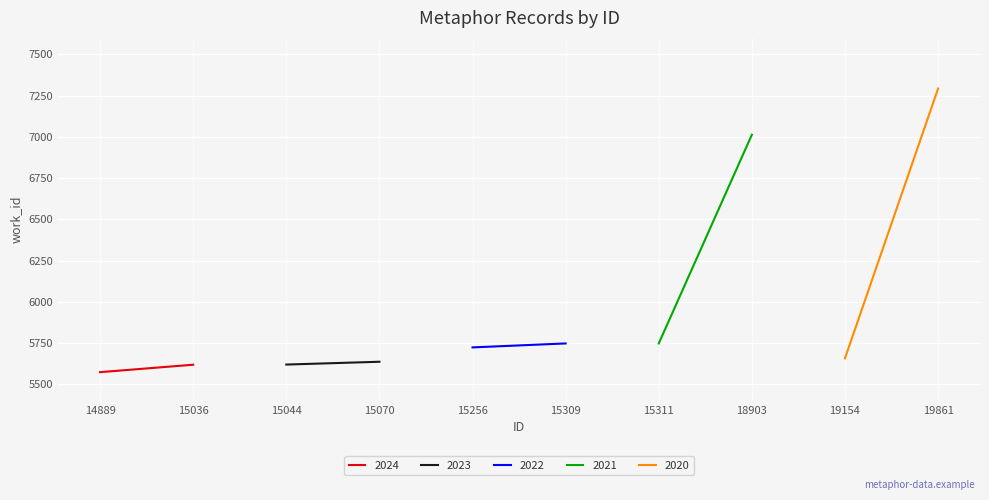

Reading left to right, list all the values displayed in this chart.

14889=5574	15036=5619	15044=5620	15070=5637	15256=5724	15309=5748	15311=5748	18903=7013	19154=5658	19861=7293